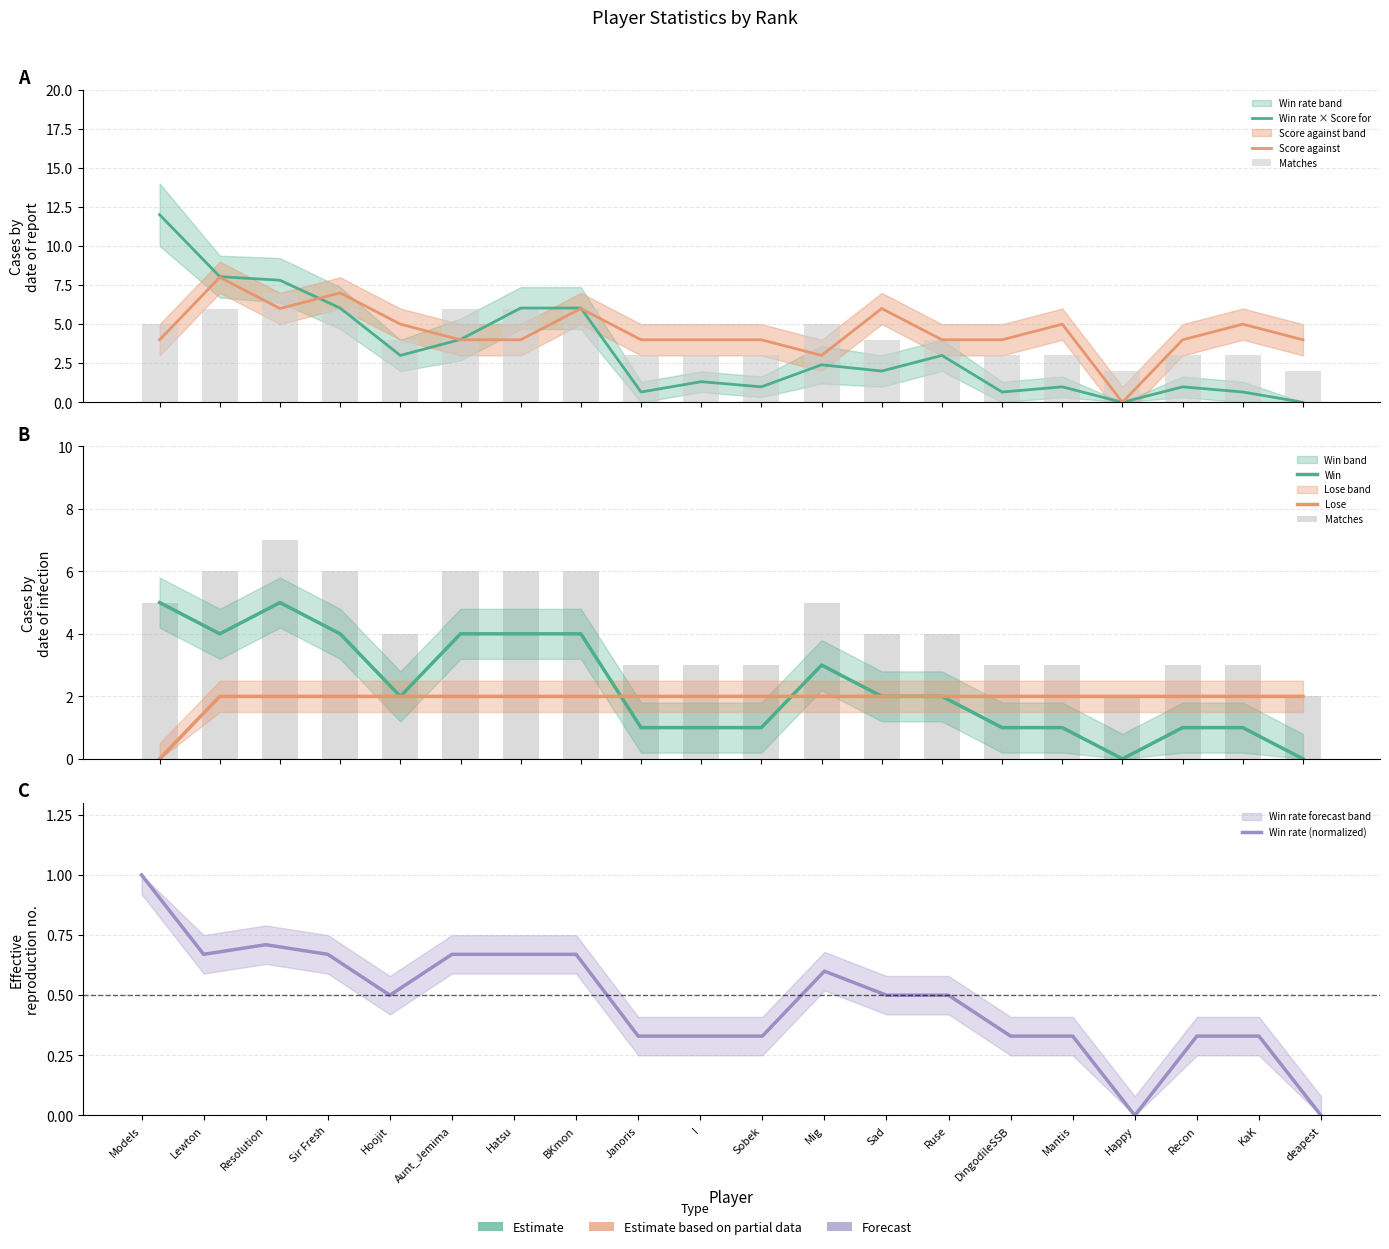

How many data points in Win rate × Score for are less than 2?

9